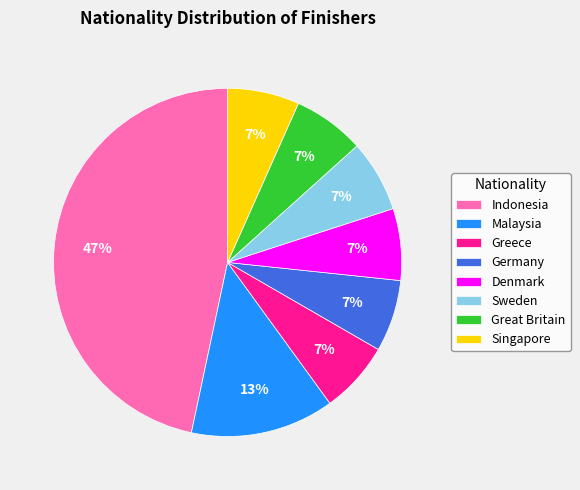

To the nearest percent, what percentage of the pie is Singapore?

7%